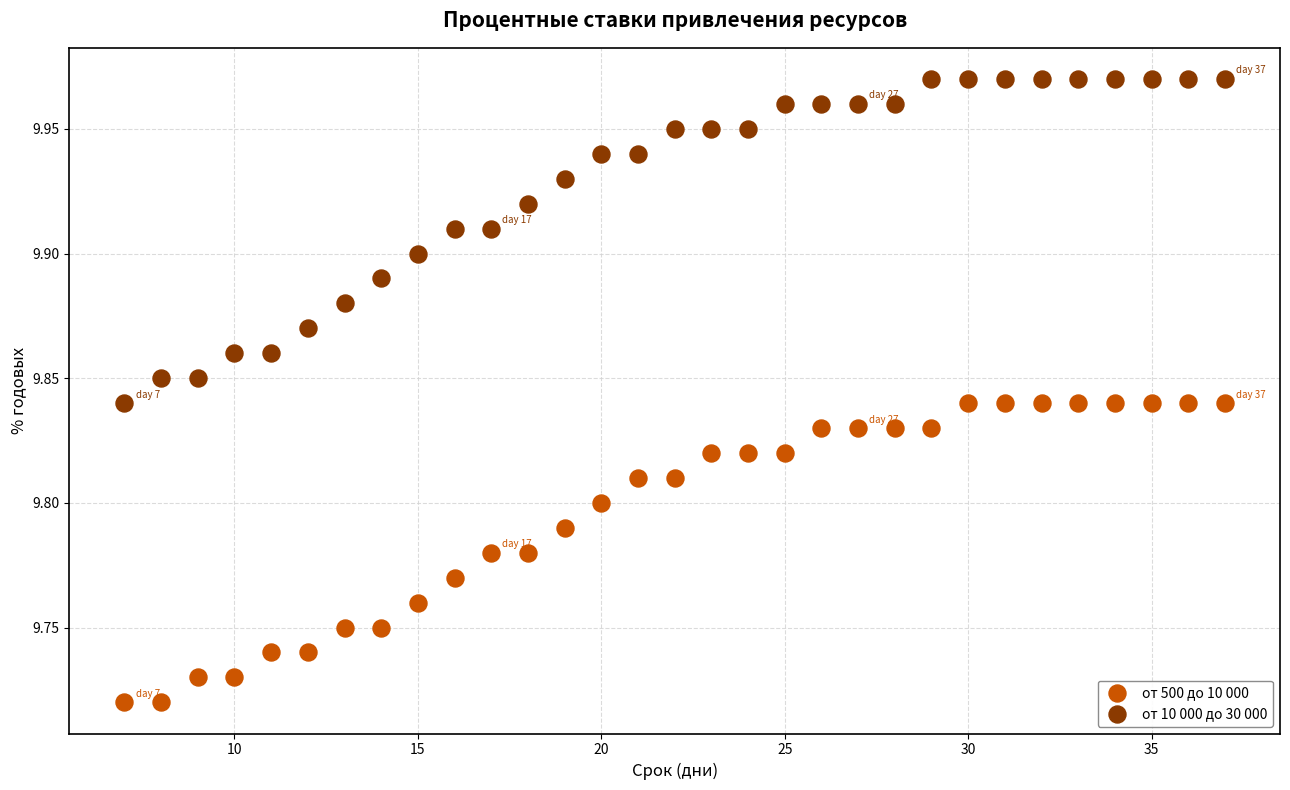

Which series has the widest spread of Y values?

от 10 000 до 30 000